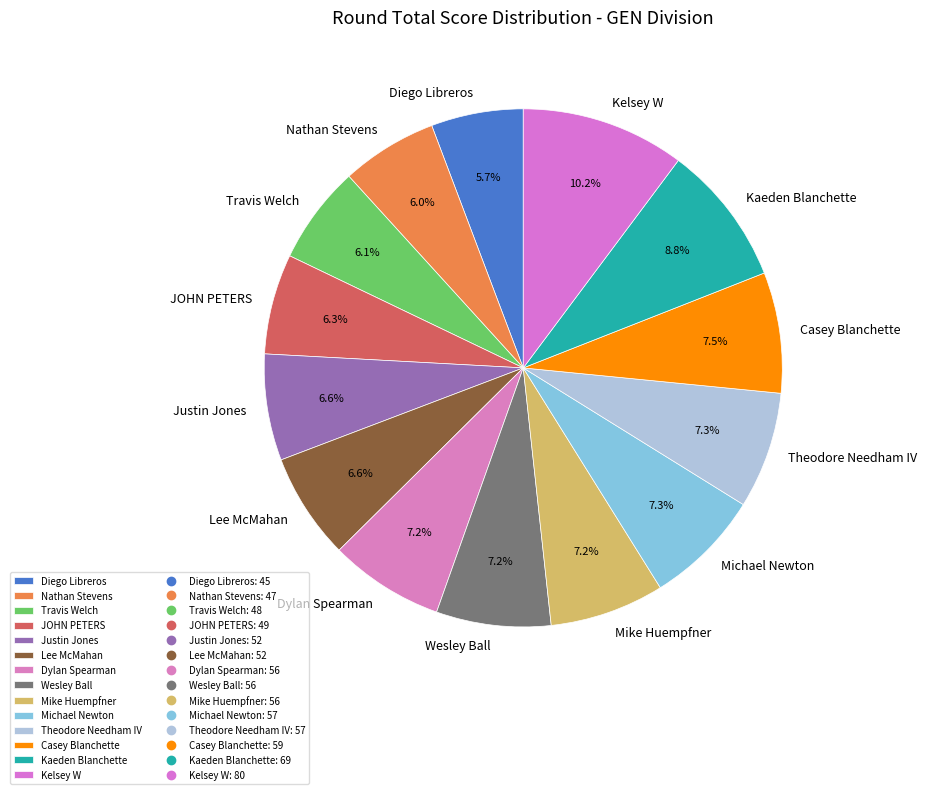

What is the total percentage of JOHN PETERS and Travis Welch?

12.4%